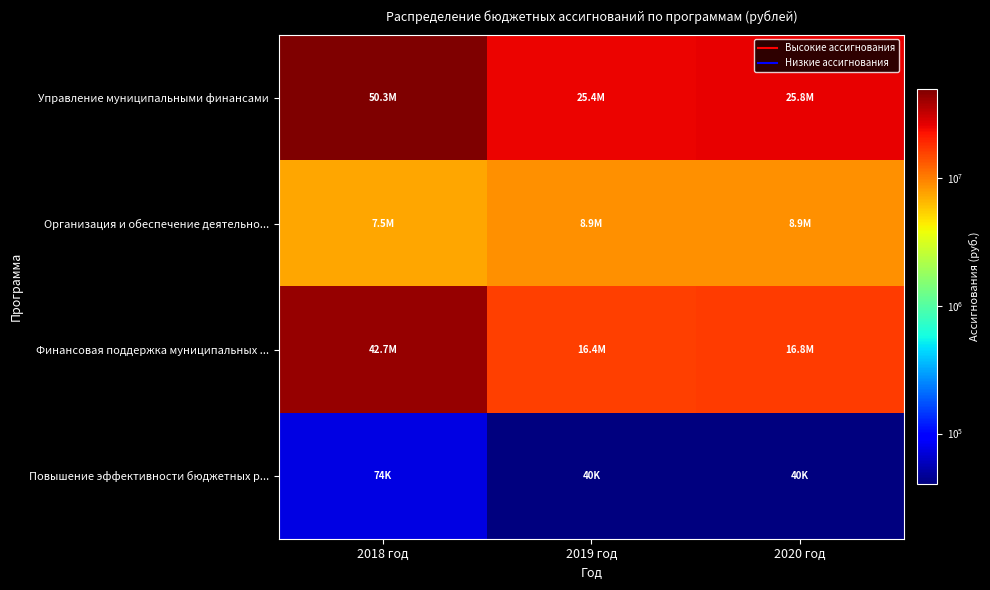

Reading right to left, list all the values displayed in this chart.

Управление муниципальными финансами: 2020 год=25788600.0	2019 год=25362800.0	2018 год=50291382.4
Организация и обеспечение деятельно...: 2020 год=8928900.0	2019 год=8928900.0	2018 год=7524482.4
Финансовая поддержка муниципальных ...: 2020 год=16819700.0	2019 год=16393900.0	2018 год=42692900.0
Повышение эффективности бюджетных р...: 2020 год=40000.0	2019 год=40000.0	2018 год=74000.0